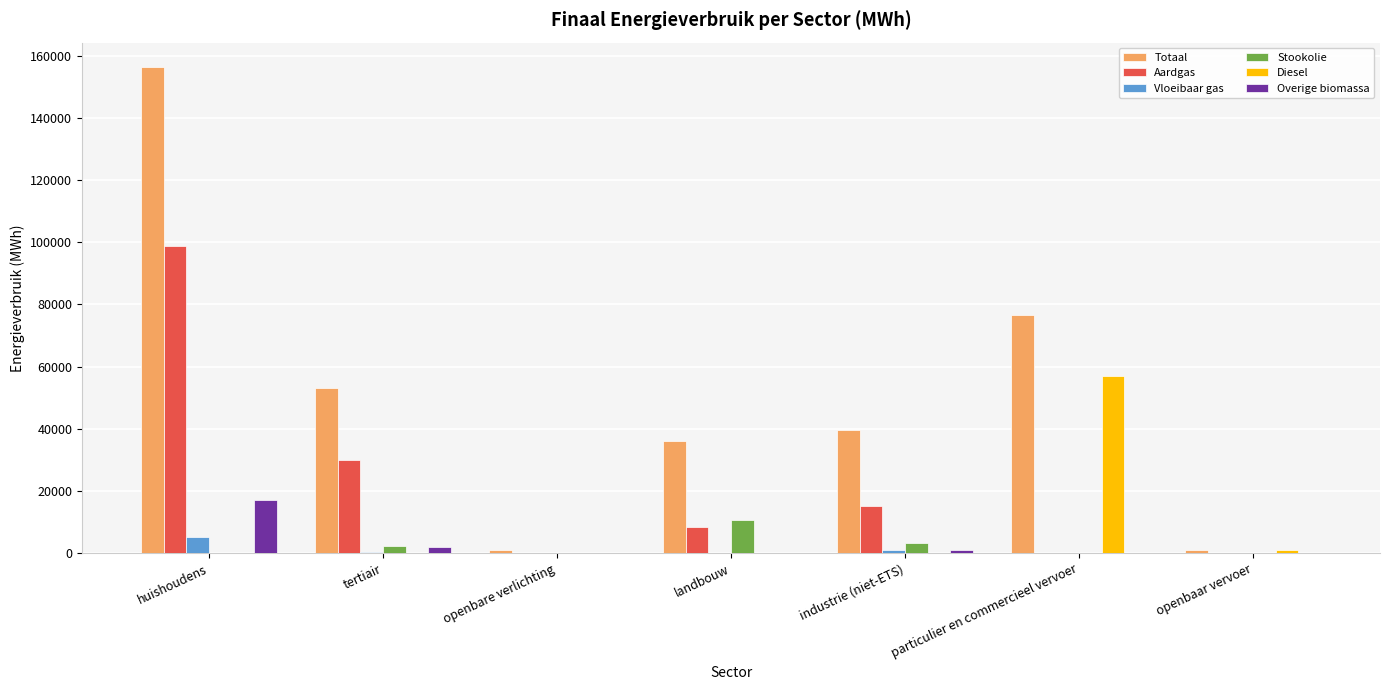

Between industrie (niet-ETS) and openbaar vervoer, which series saw the biggest shift?

Totaal